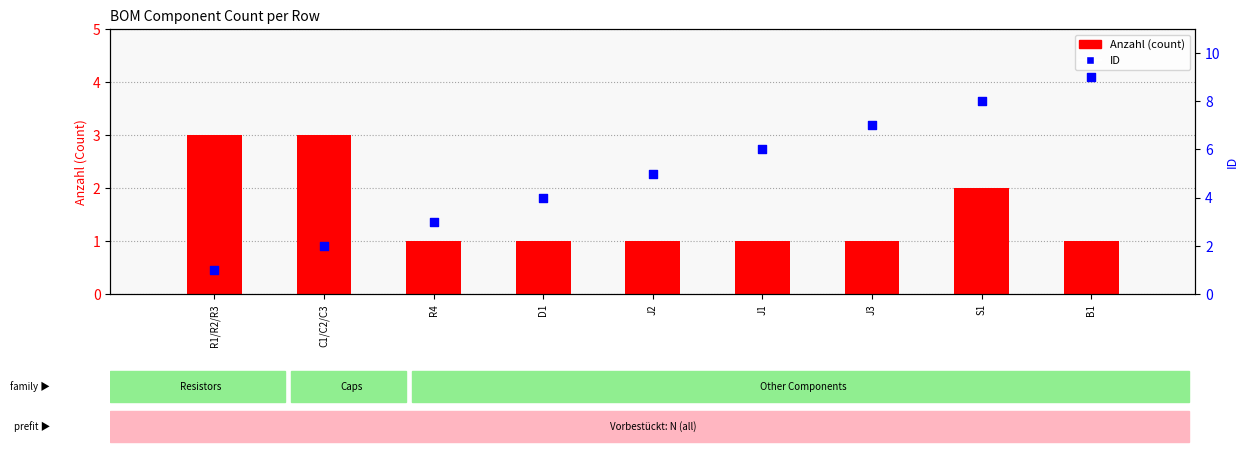

Which series has the largest Y range (max minus min)?

ID